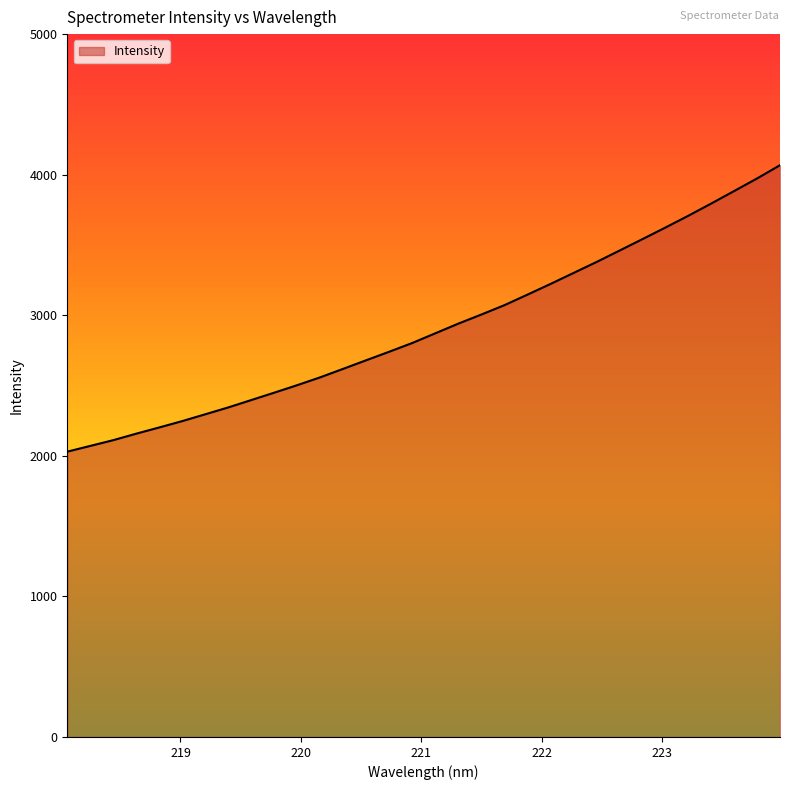

What is the maximum value shown in the chart?

4067.5